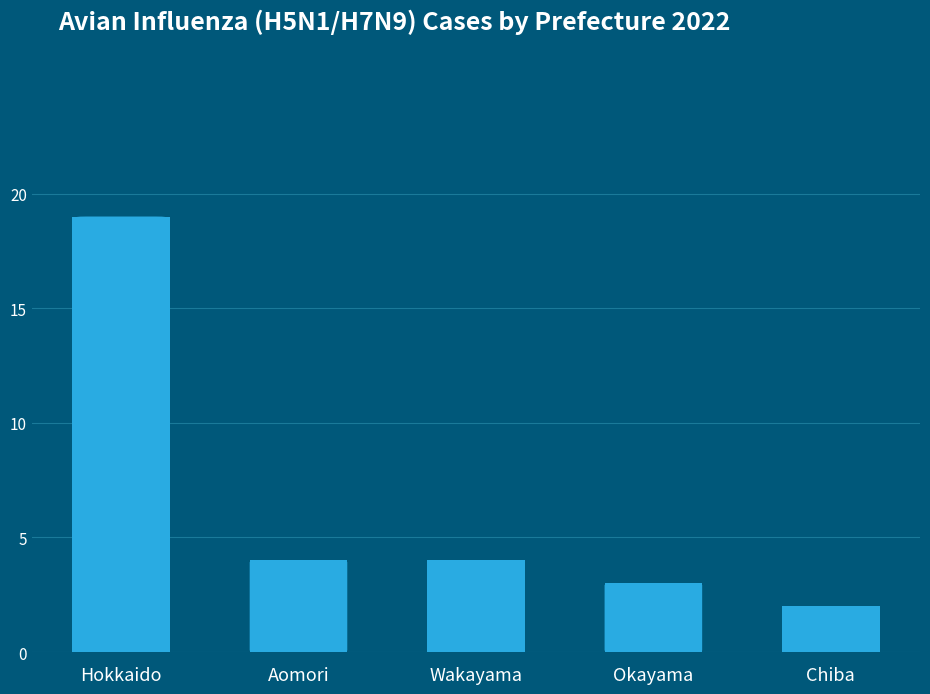

Are the bars horizontal?

No